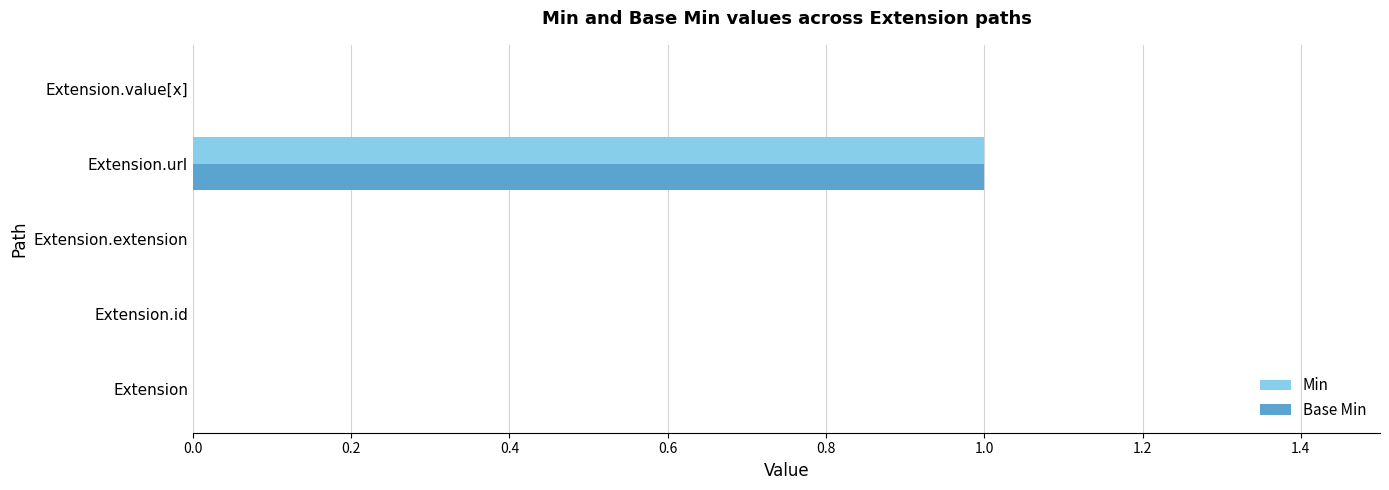

Which category has the highest value in the Min series?

Extension.url